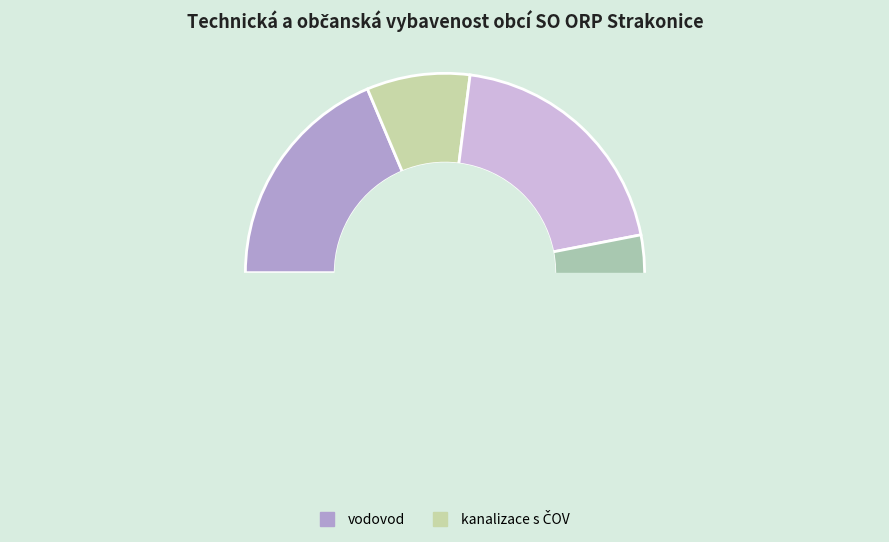

The vodovod slice represents 19% of the pie. True or false?

True